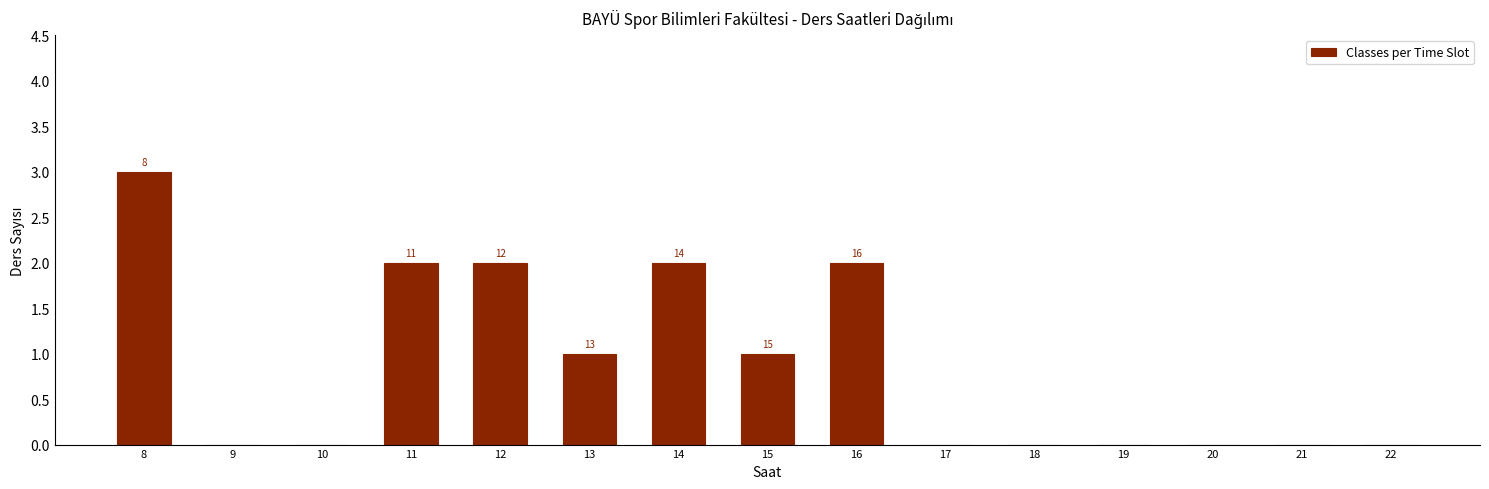

Reading left to right, transcribe all the data shown in this chart.

8=3	9=0	10=0	11=2	12=2	13=1	14=2	15=1	16=2	17=0	18=0	19=0	20=0	21=0	22=0